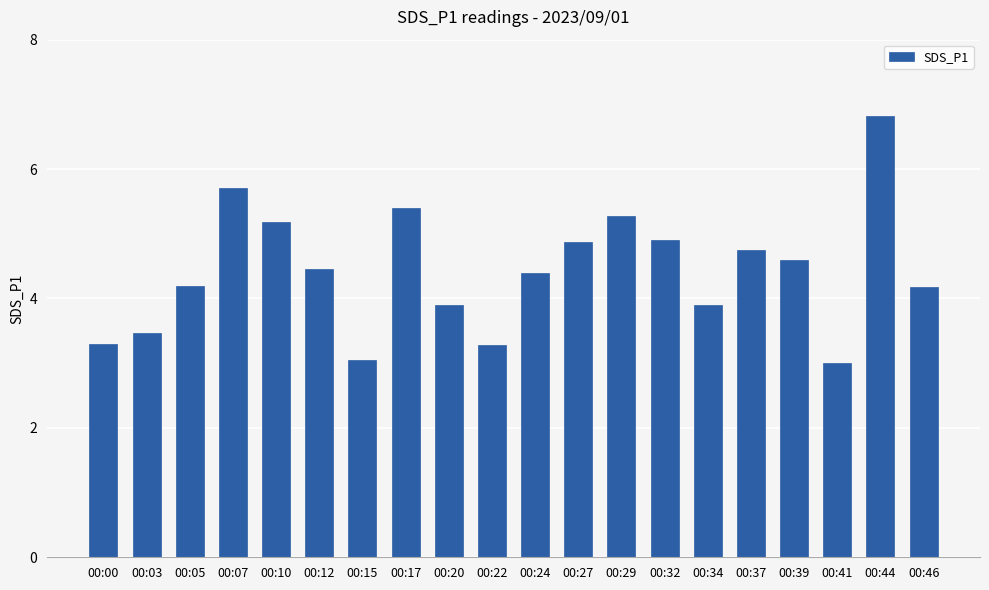

What is the minimum value shown in the chart?

3.0